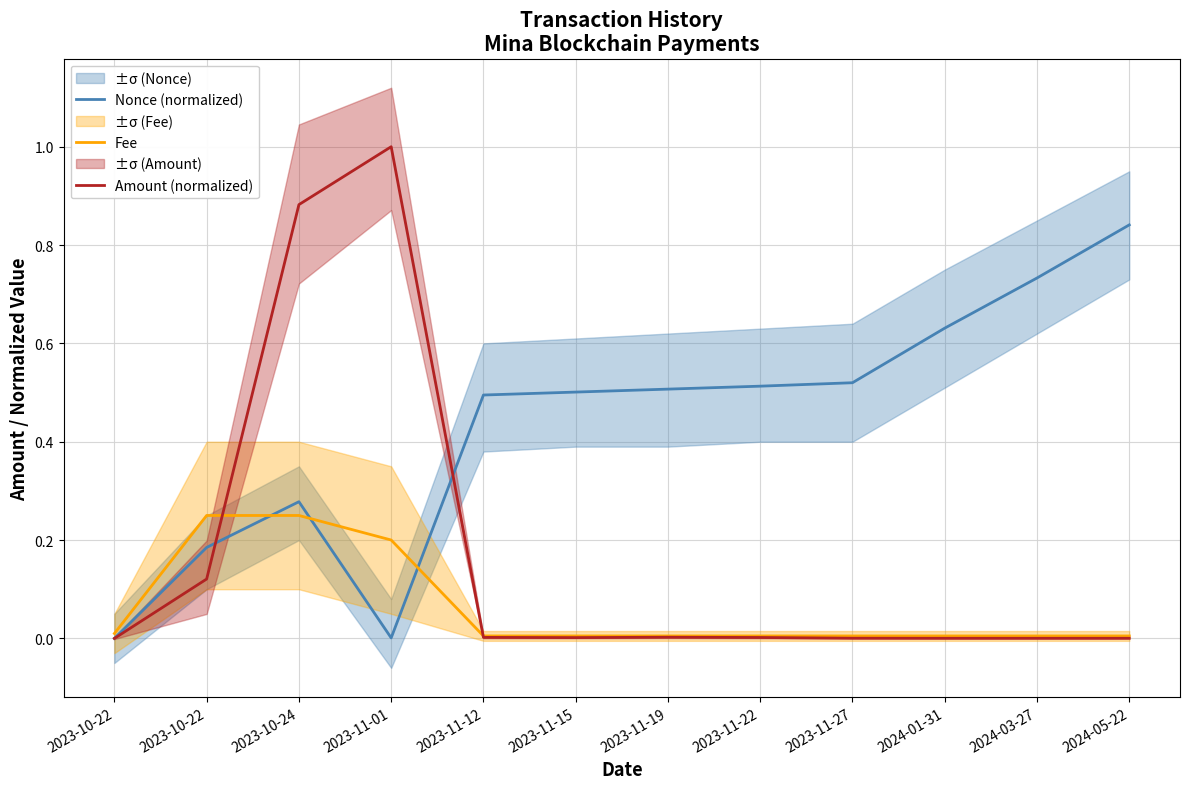

True or false: Nonce (normalized) and Amount (normalized) intersect in this chart.

True